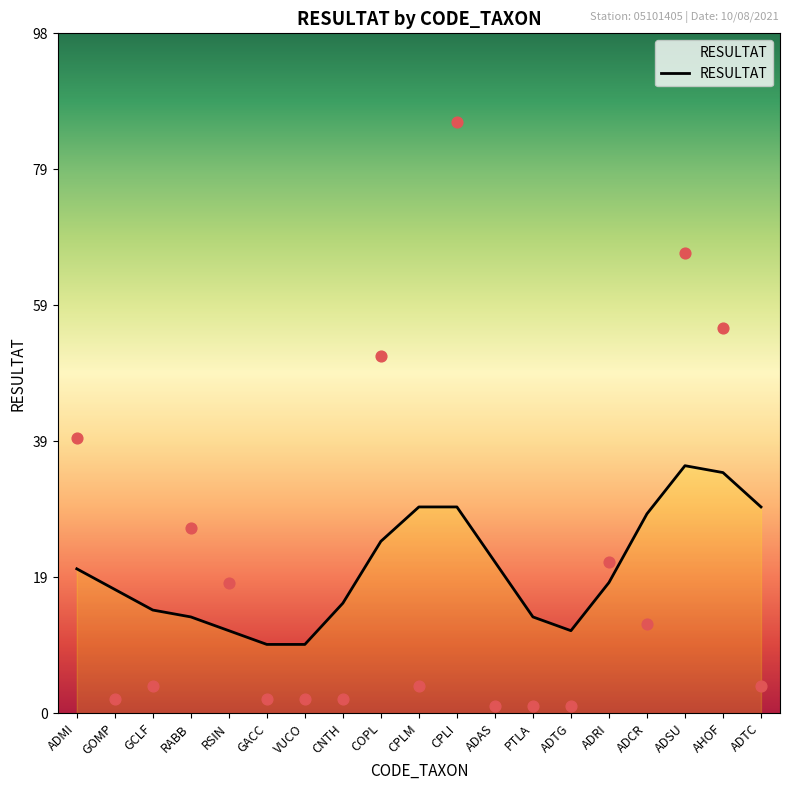

Which has a higher value, AHOF or PTLA?

AHOF